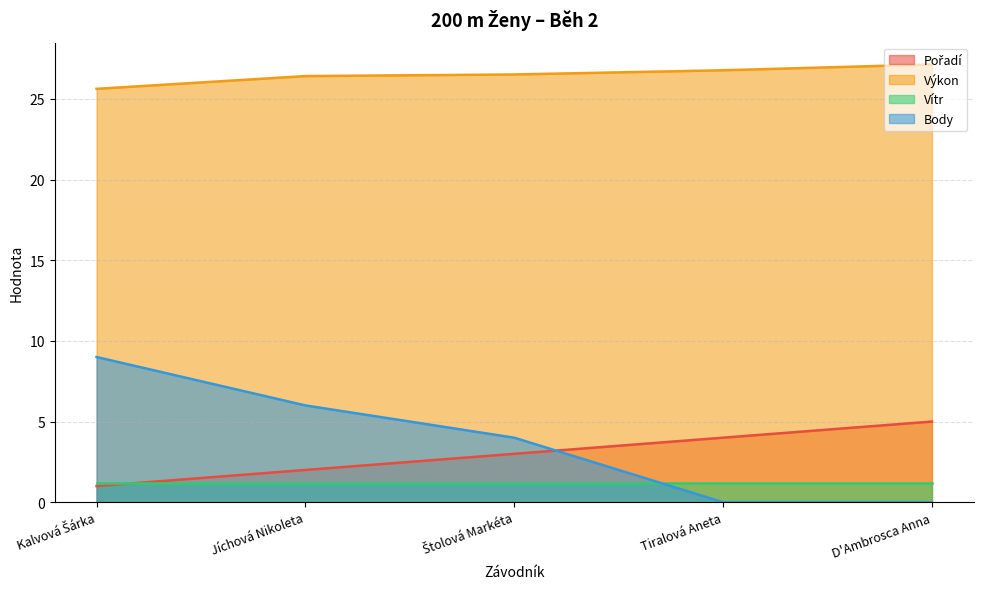

What is the label of the 1st point from the left?

Kalvová Šárka